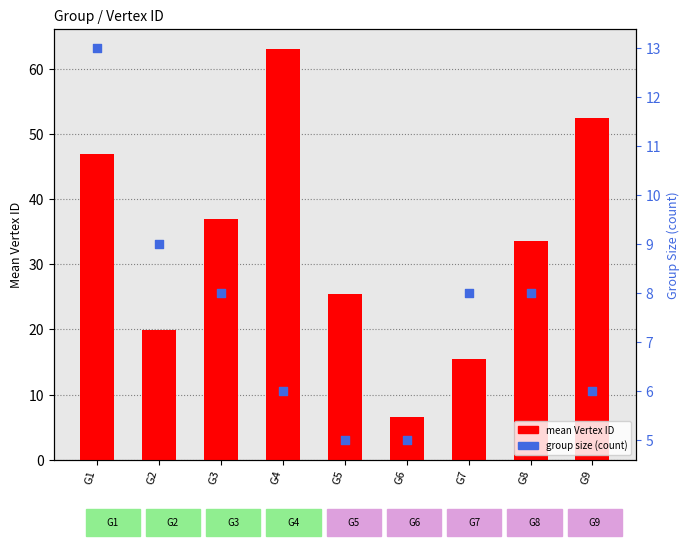

Between G5 and G9, which is larger?

G9